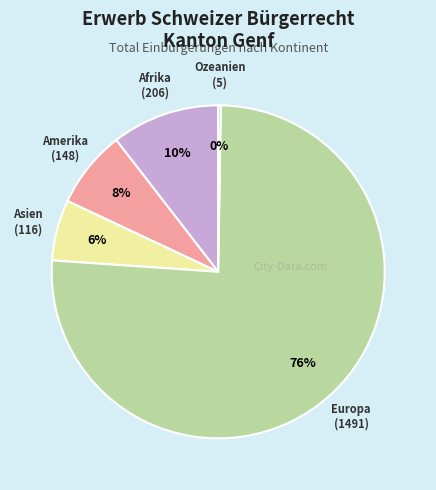

Between Europa and Afrika, which is larger?

Europa